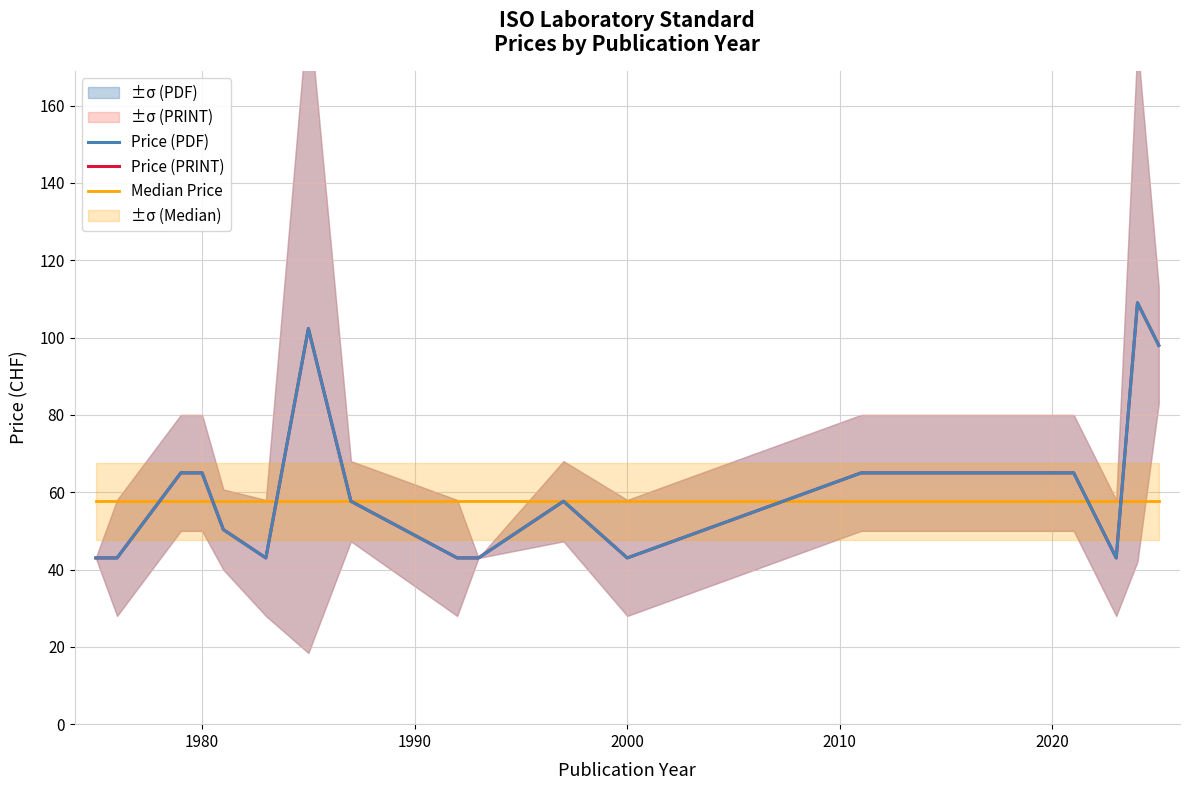

Which series has the largest total across all categories?

Price (PDF)